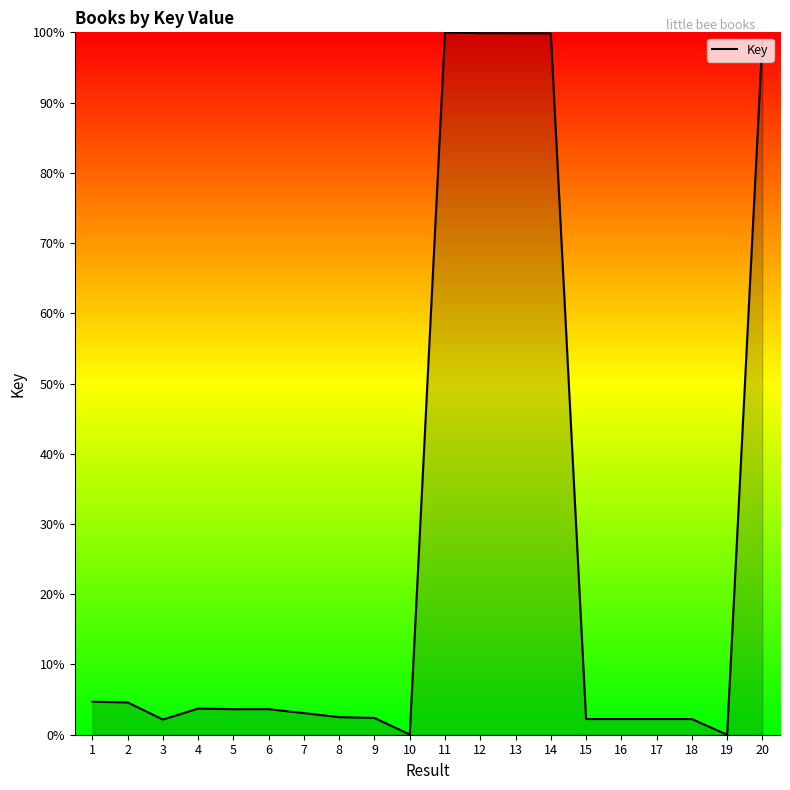

At which label does the data first exceed 3?

1